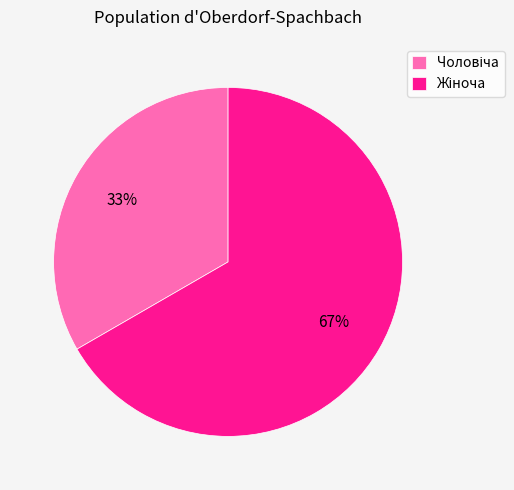

To the nearest percent, what is the average slice percentage?

50%